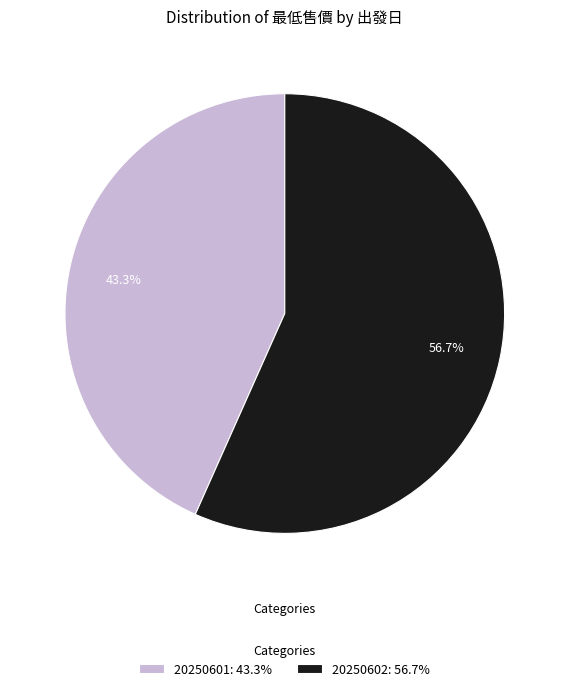

Is there a majority slice in this chart?

Yes